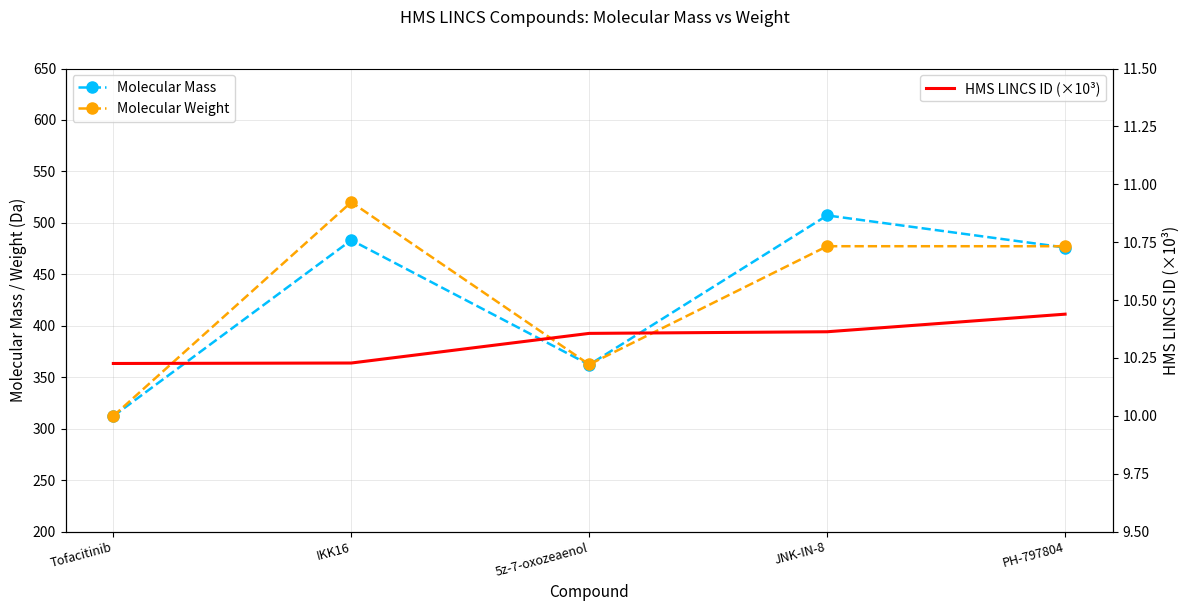

True or false: Molecular Weight and Molecular Mass intersect in this chart.

True